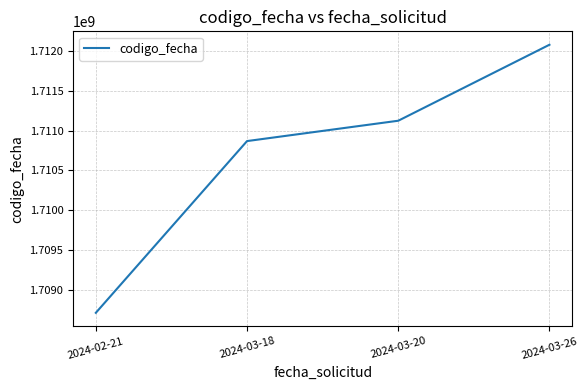

Which category has the lowest value across all series?

2024-02-21